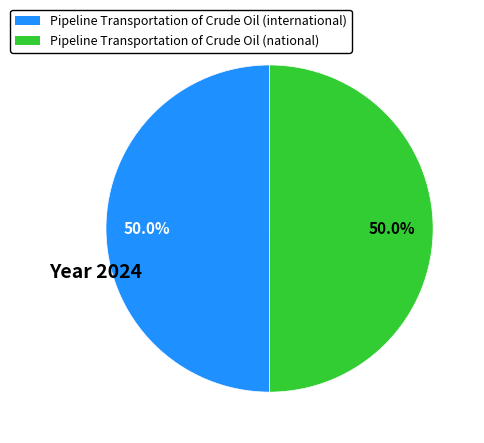

Count the number of slices in the pie.

2